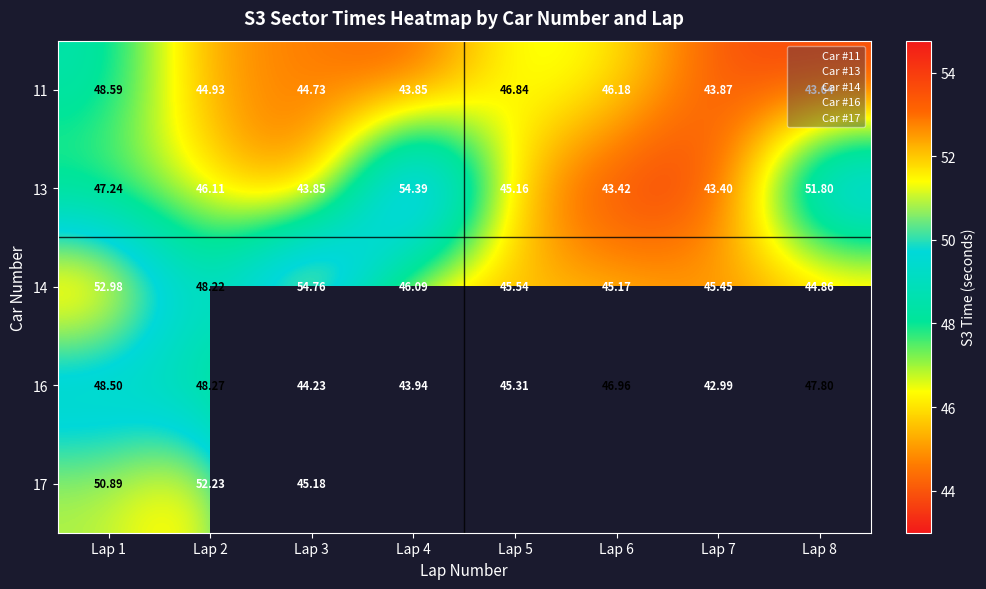

What is the sum of all 16 values?

368.0